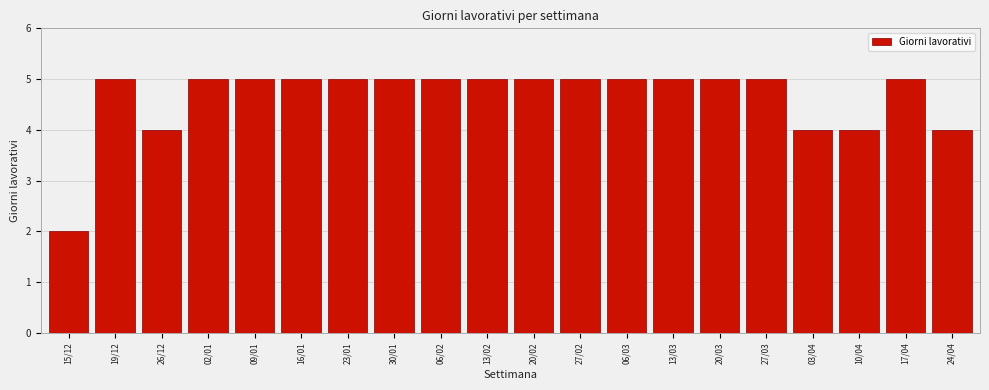

Reading right to left, transcribe all the data shown in this chart.

24/04=4	17/04=5	10/04=4	03/04=4	27/03=5	20/03=5	13/03=5	06/03=5	27/02=5	20/02=5	13/02=5	06/02=5	30/01=5	23/01=5	16/01=5	09/01=5	02/01=5	26/12=4	19/12=5	15/12=2